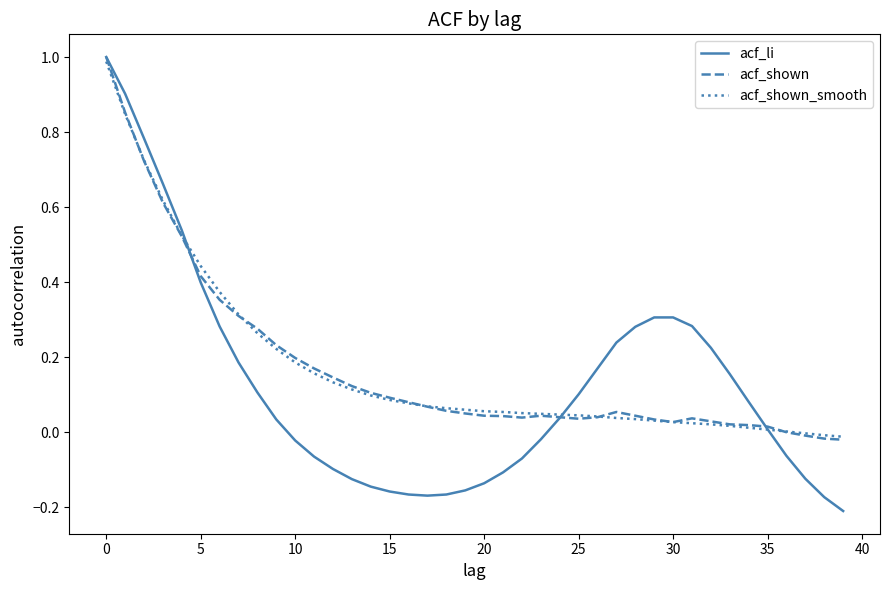

What is the highest value of the acf_li series?

1.0